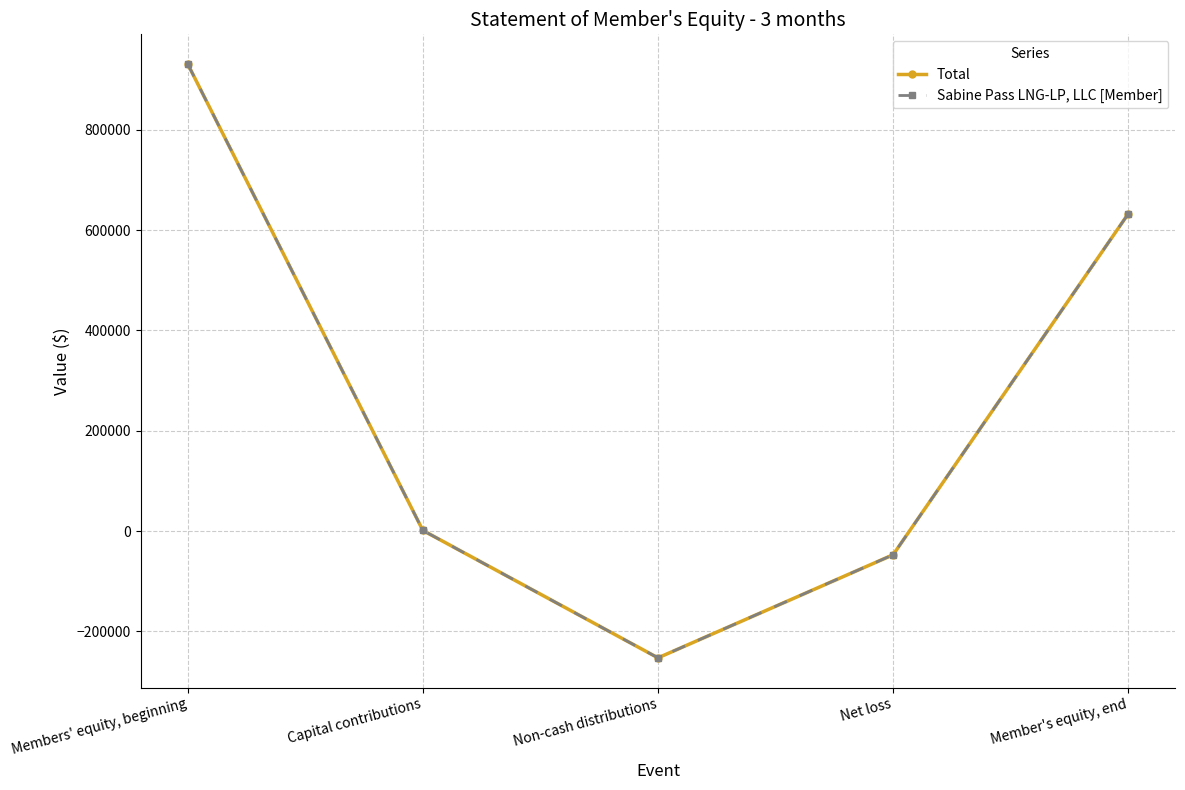

Is this an area chart (filled region under the line)?

No